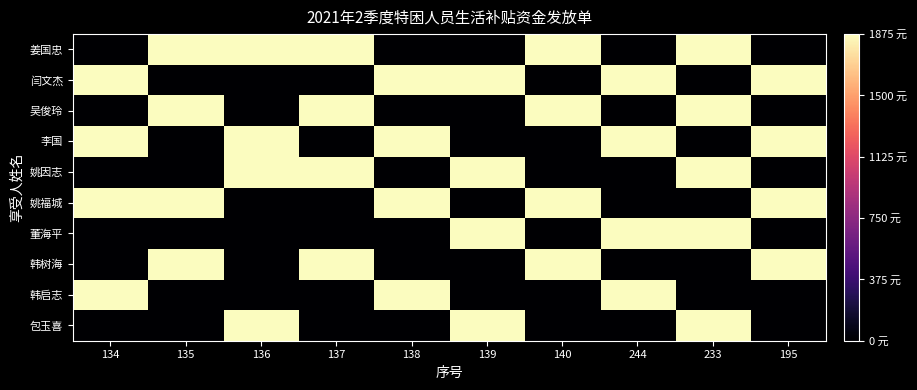

Which has a higher value, 136 or 233?

136